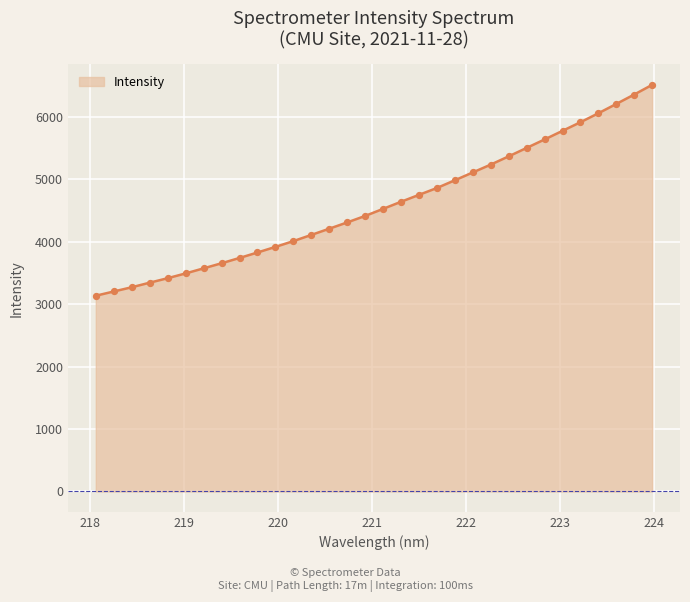

What is the difference between the maximum and minimum values?

3377.4